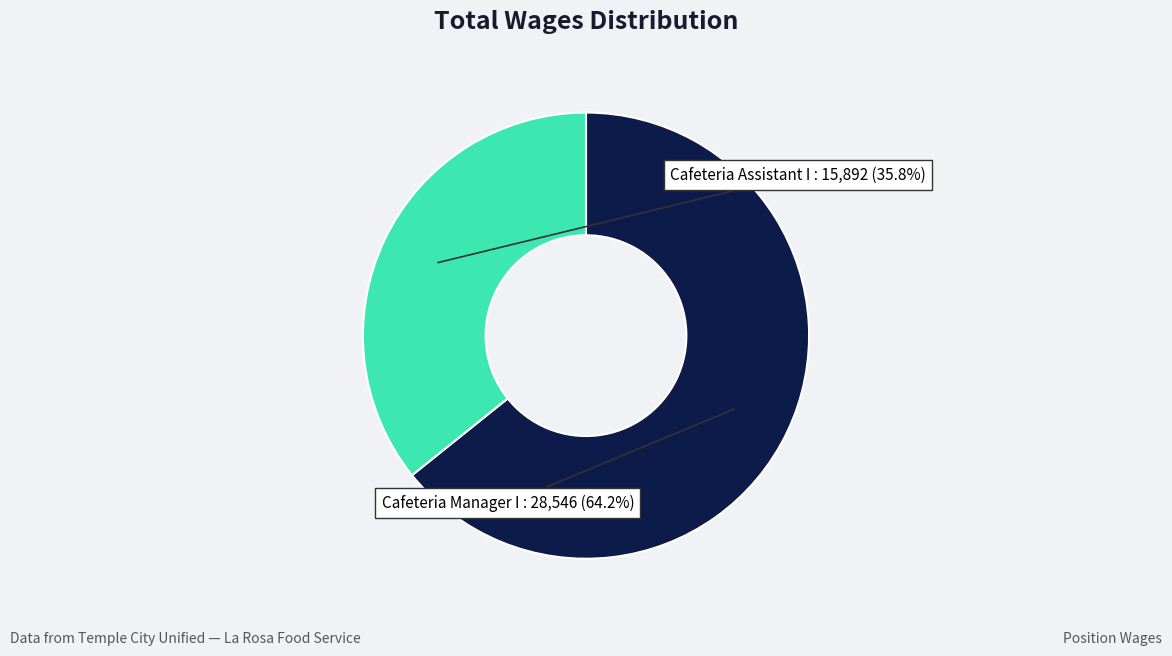

To the nearest percent, what is the combined percentage of Cafeteria Assistant I and Cafeteria Manager I?

100%